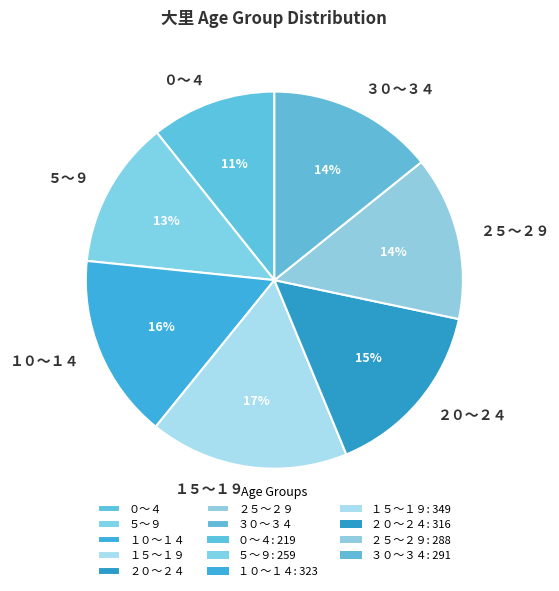

The ２５～２９ slice represents 22% of the pie. True or false?

False